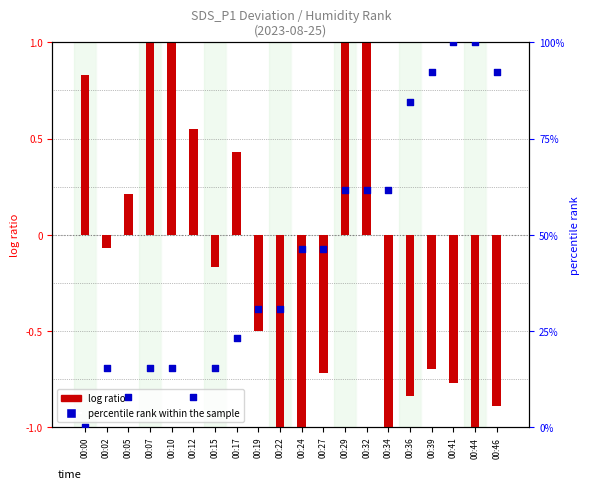

Is the value of percentile rank within the sample at 00:34 greater than the value of log ratio at 00:07?

Yes